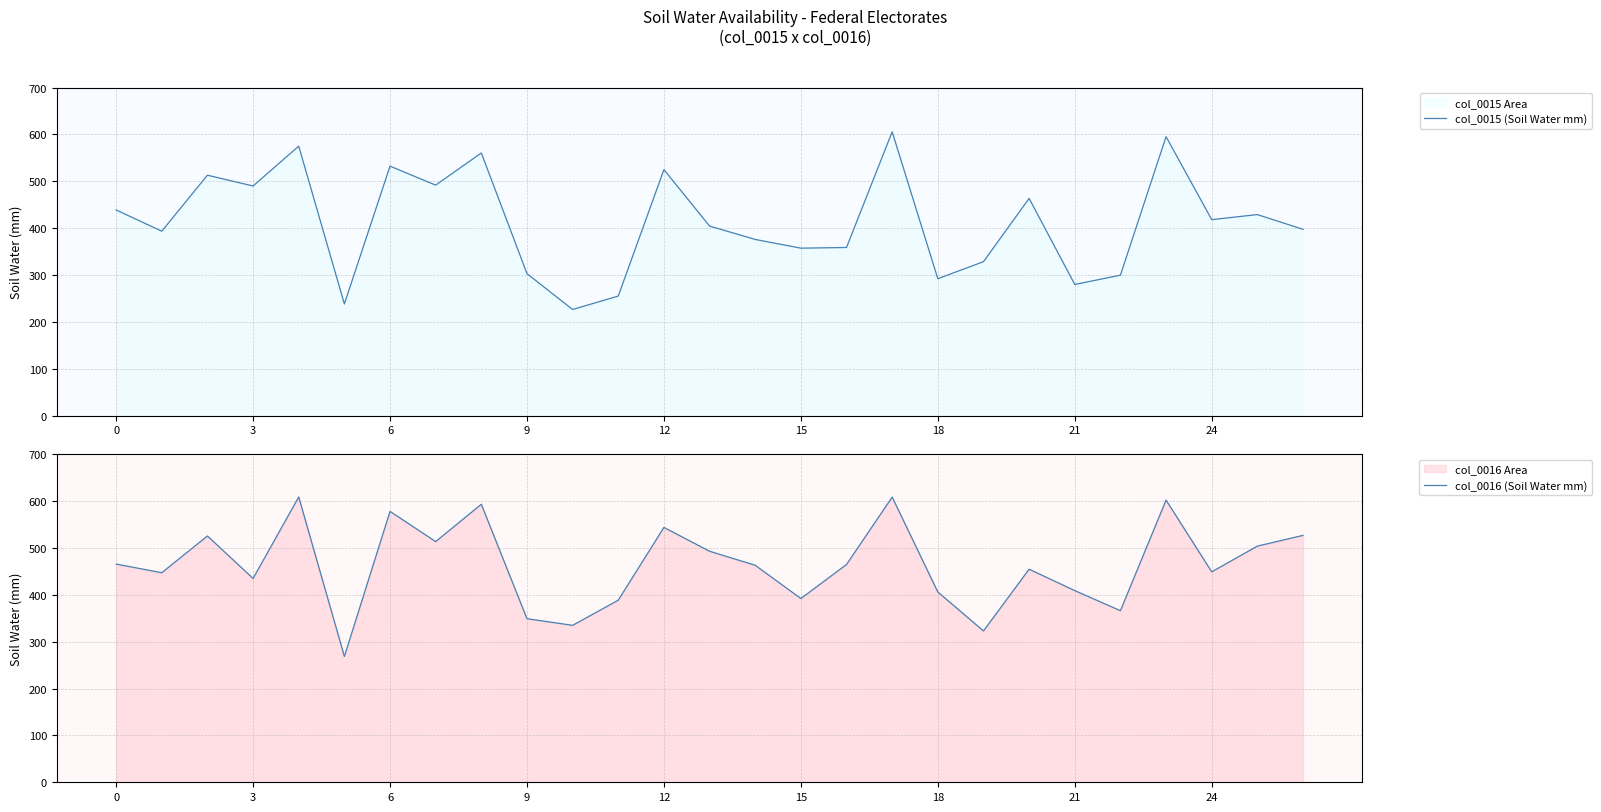

The value of col_0016 (Soil Water mm) at 18 is 406.2. True or false?

True